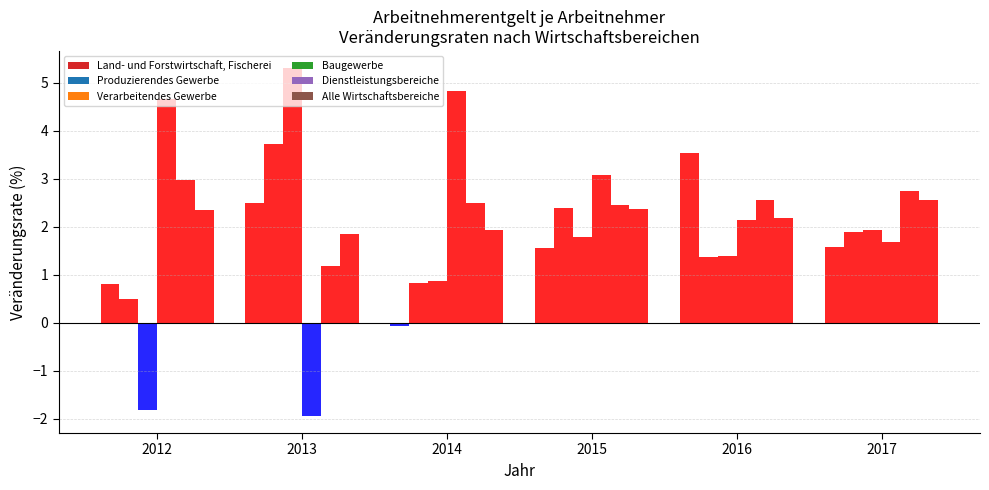

What is the spread (max minus min) of values at 2017?

1.2